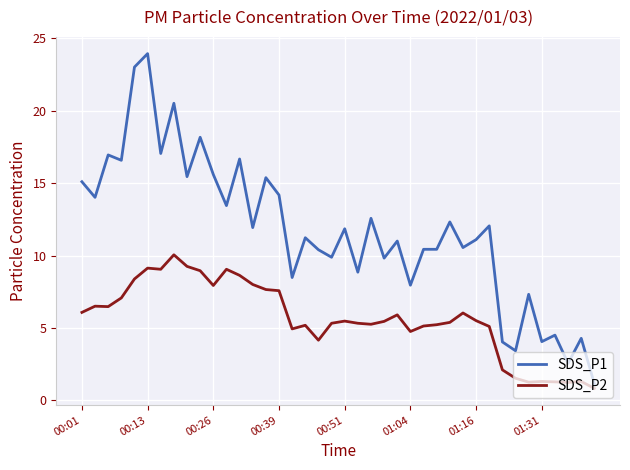

Which series has the largest range (max minus min)?

SDS_P1